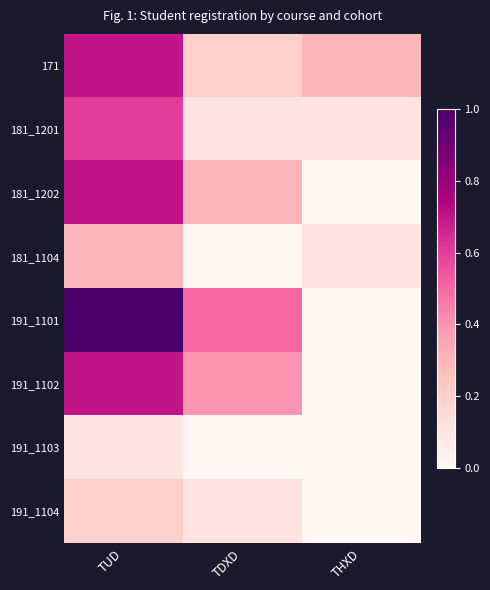

Reading right to left, what are all the values shown in this chart?

171: THXD=0.3	TDXD=0.2	TUD=0.7
181_1201: THXD=0.1	TDXD=0.1	TUD=0.6
181_1202: THXD=0.0	TDXD=0.3	TUD=0.7
181_1104: THXD=0.1	TDXD=0.0	TUD=0.3
191_1101: THXD=0.0	TDXD=0.5	TUD=1.0
191_1102: THXD=0.0	TDXD=0.4	TUD=0.7
191_1103: THXD=0.0	TDXD=0.0	TUD=0.1
191_1104: THXD=0.0	TDXD=0.1	TUD=0.2